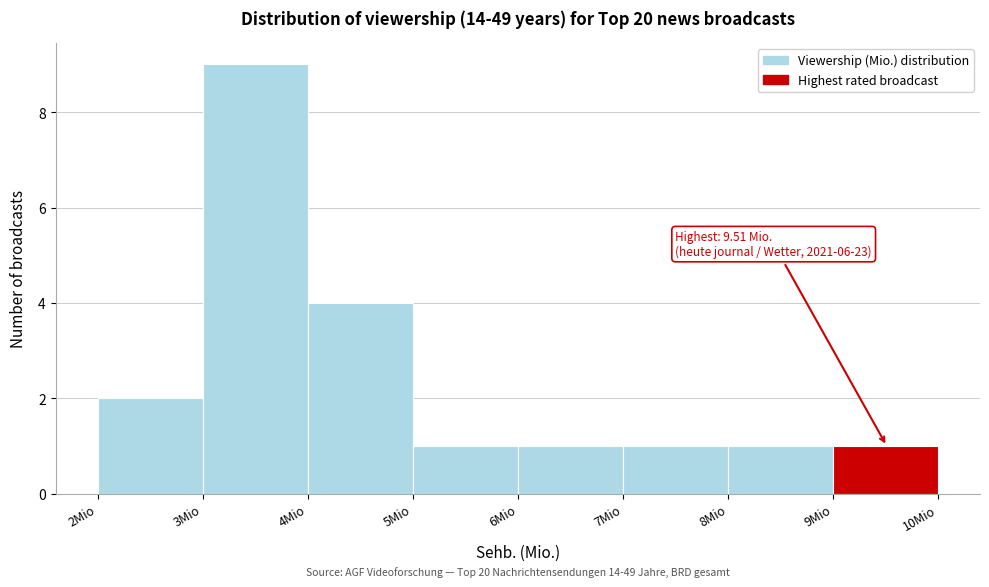

Which range on the x-axis has the tallest bar?

3 to 4